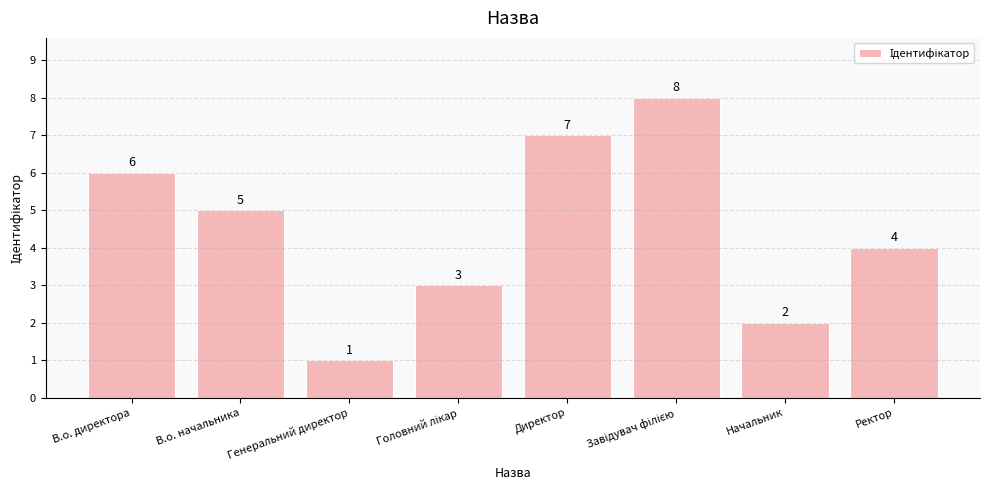

Which label corresponds to the smallest value in the chart?

Генеральний директор